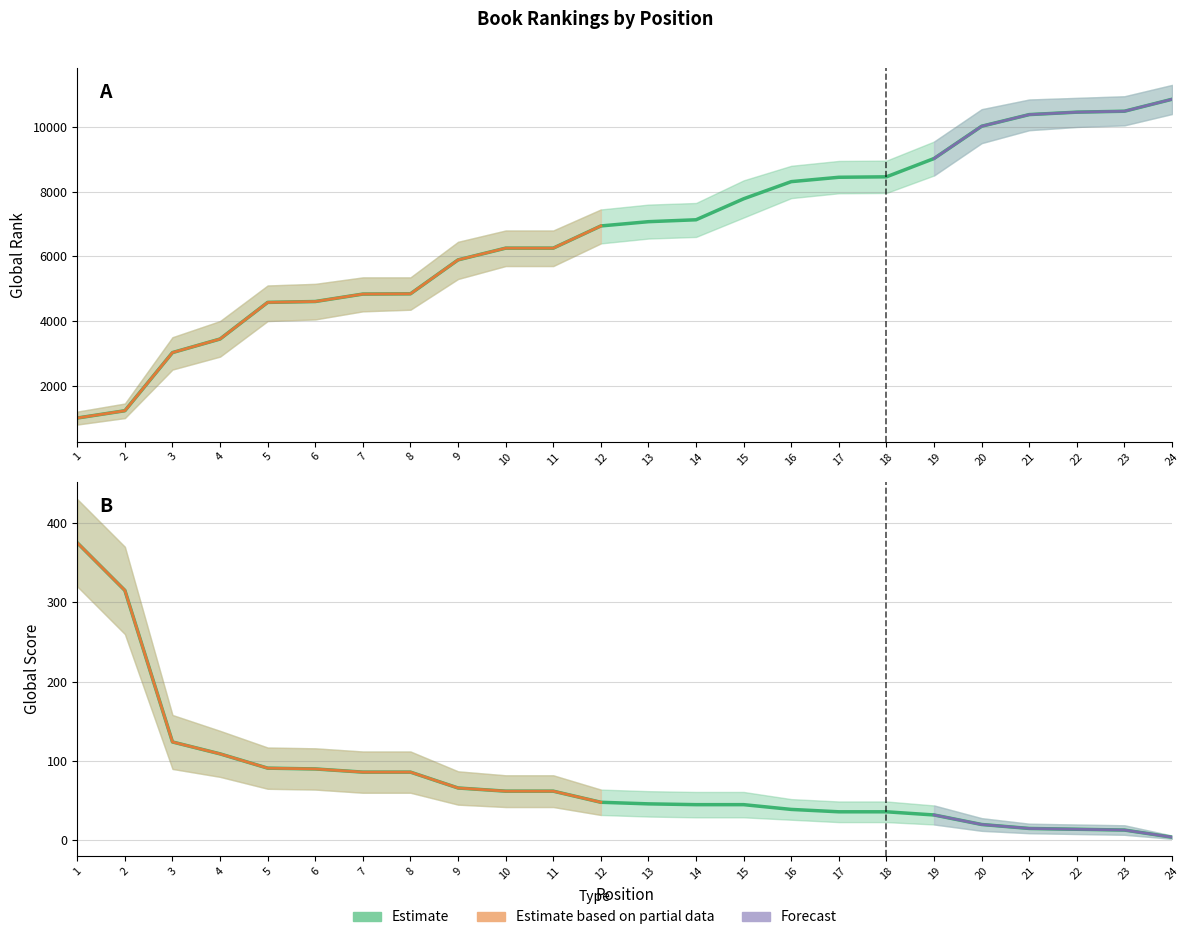

The Global Score series shows 18 at 10. True or false?

False